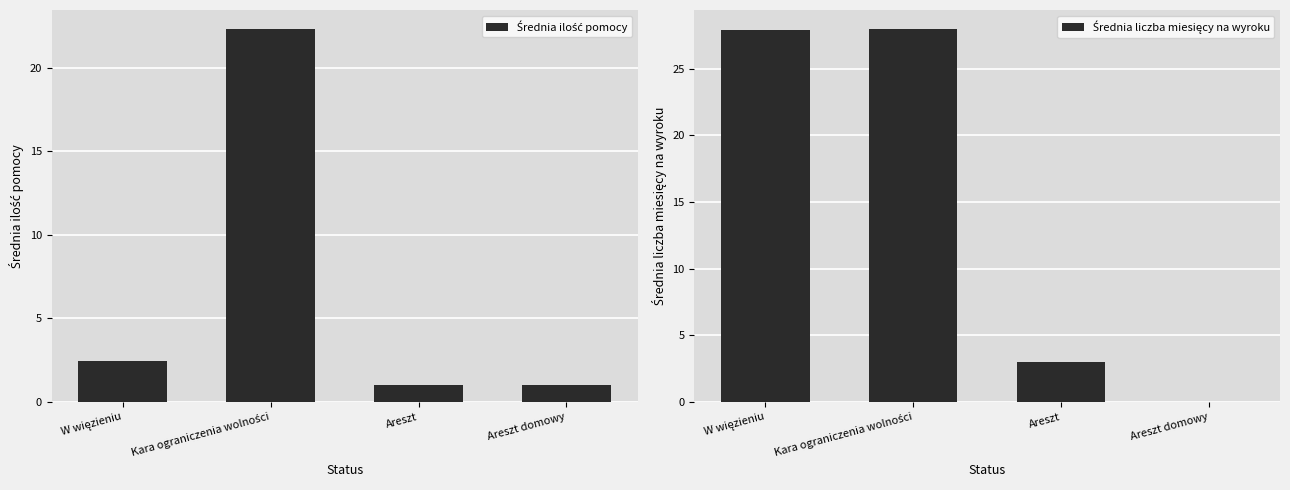

True or false: Średnia liczba miesięcy na wyroku has a value of 0.0 at Areszt domowy.

True